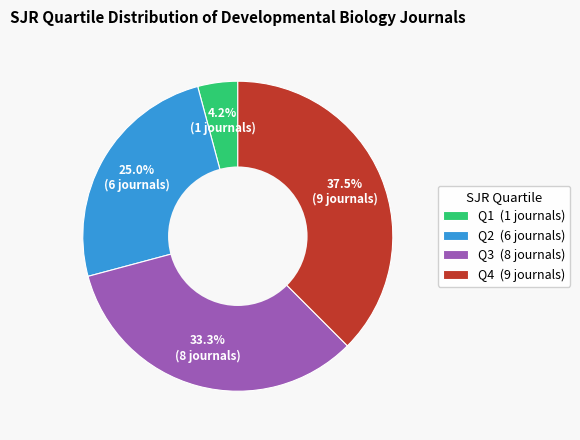

Which has a higher value, Q3 or Q1?

Q3